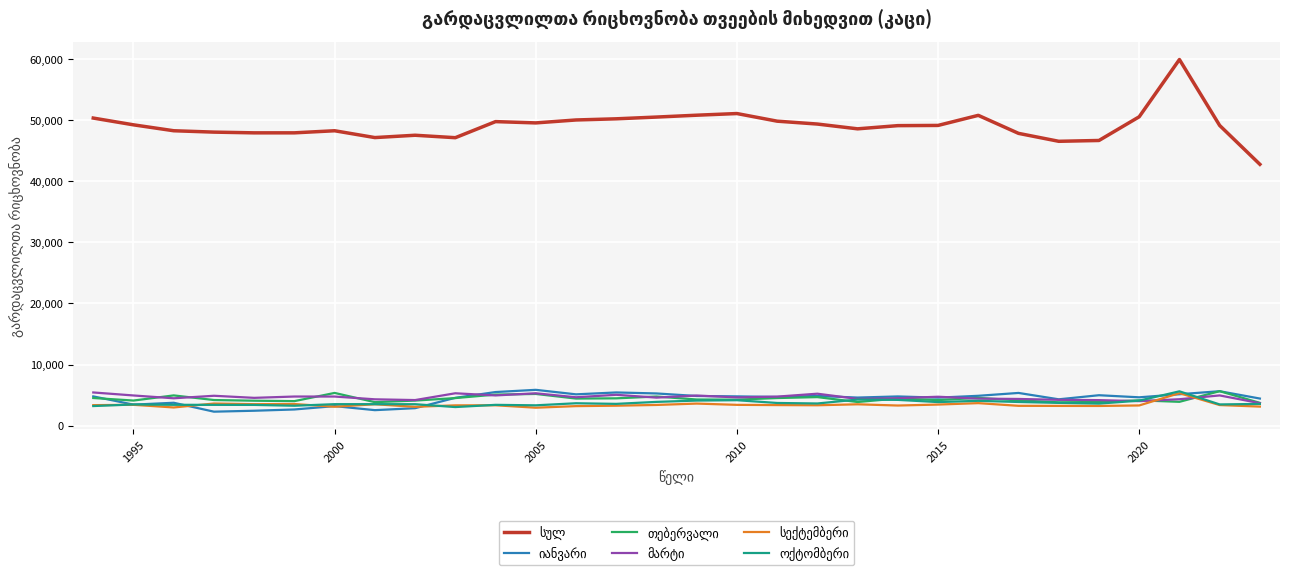

What is the smallest value displayed?

2281